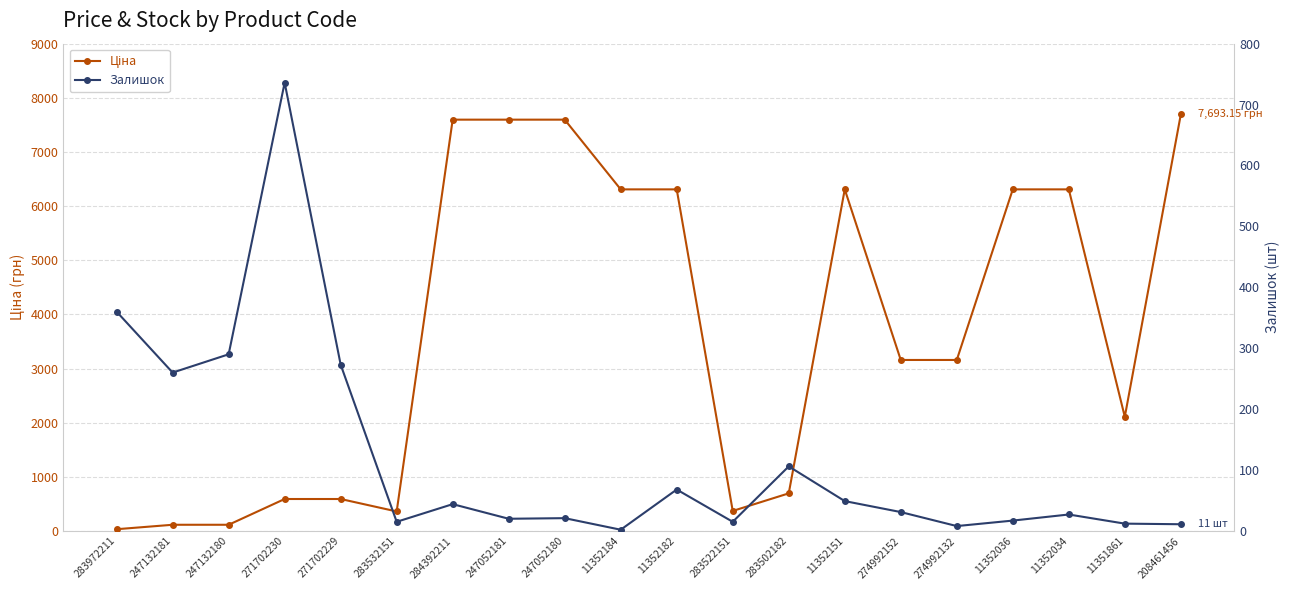

The Ціна series shows 11760.1 at 247052180. True or false?

False